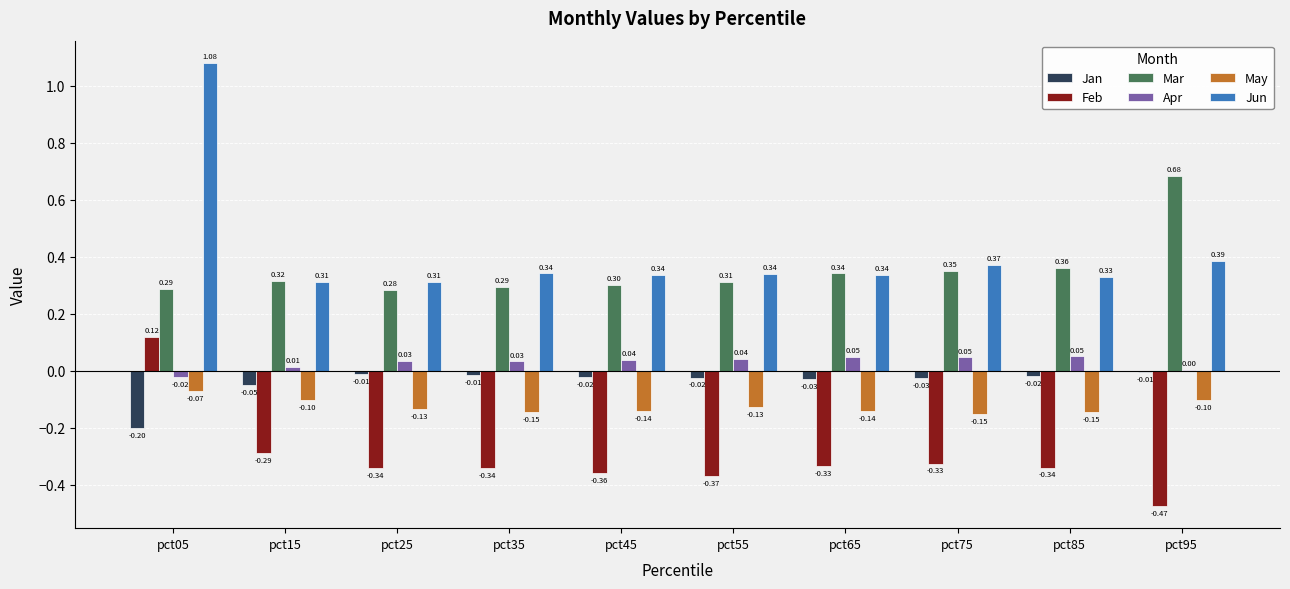

True or false: May has a value of -0.1 at pct85.

True